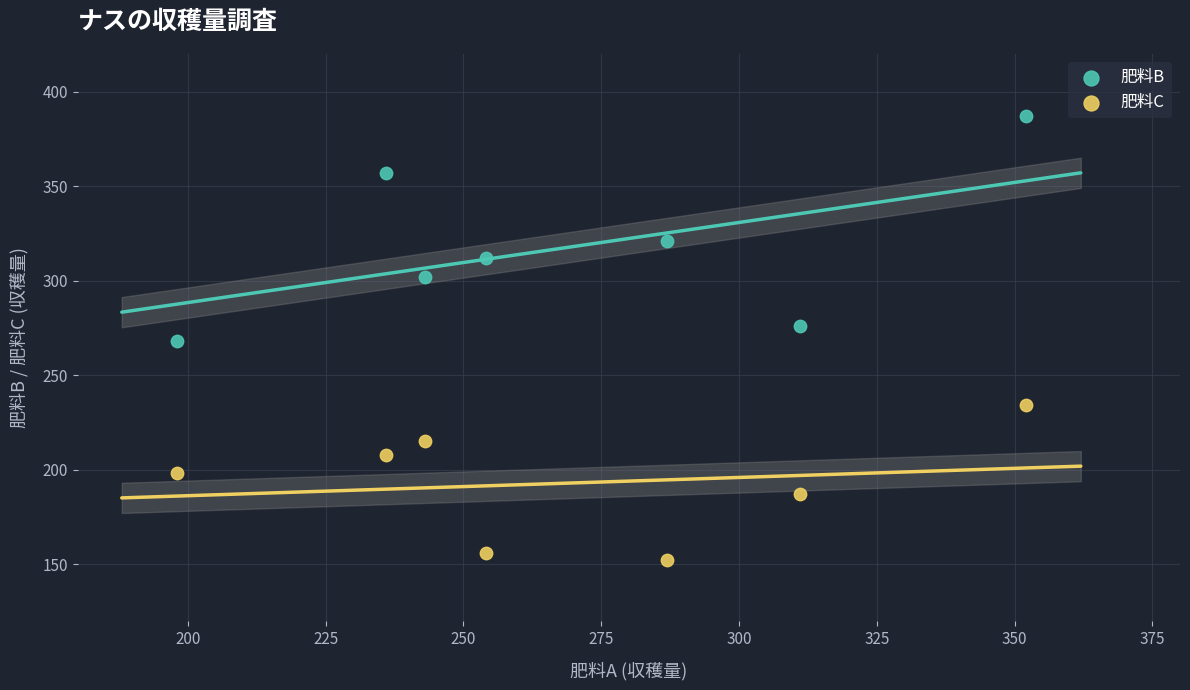

In the 肥料B series, what Y value is closest to 327?

321